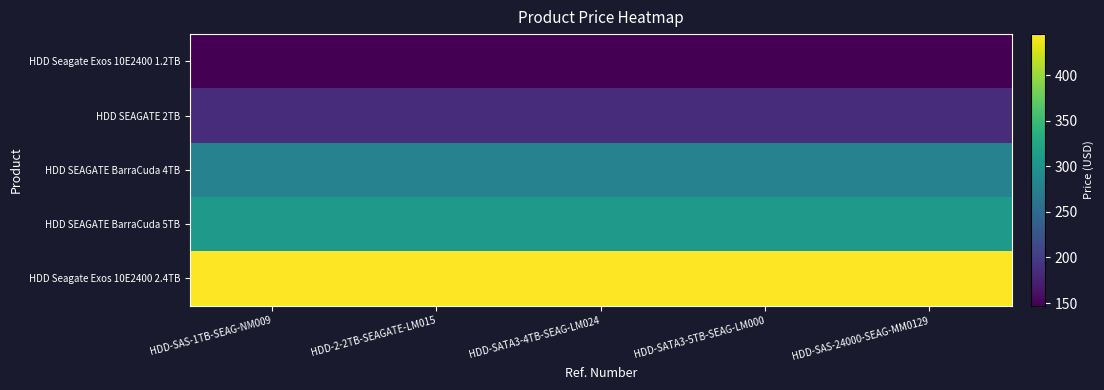

At HDD-SAS-1TB-SEAG-NM009, list the series in order from smallest to largest.

HDD Seagate Exos 10E2400 1.2TB, HDD SEAGATE 2TB, HDD SEAGATE BarraCuda 4TB, HDD SEAGATE BarraCuda 5TB, HDD Seagate Exos 10E2400 2.4TB